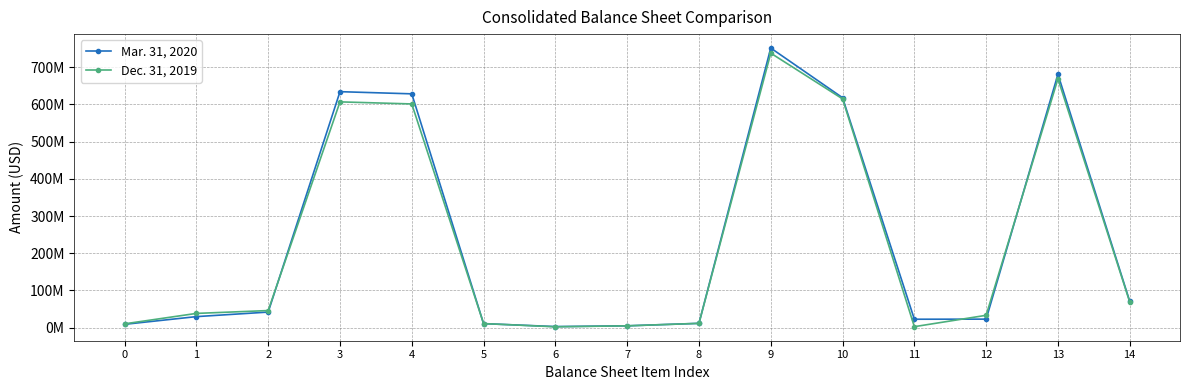

What are all the series names shown in the legend?

Mar. 31, 2020, Dec. 31, 2019